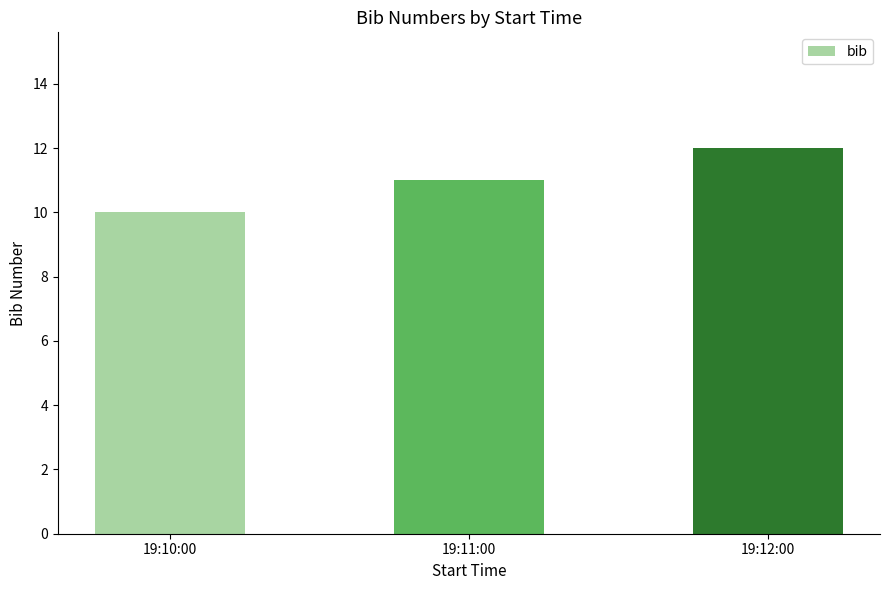

Count the number of categories in the chart.

3